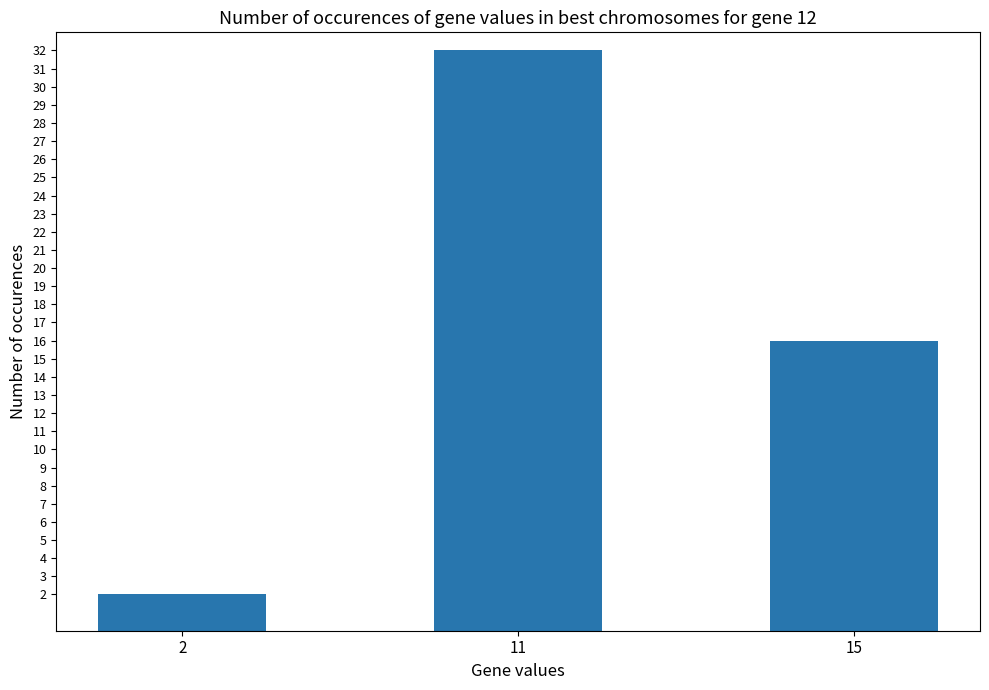

How many data points does each series have?

3